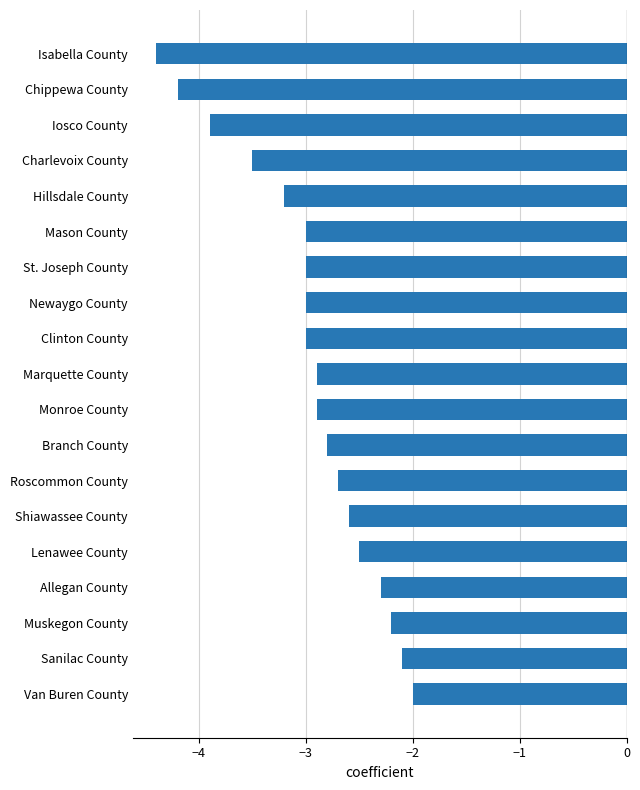

What is the change in value from Clinton County to Sanilac County?

+0.9